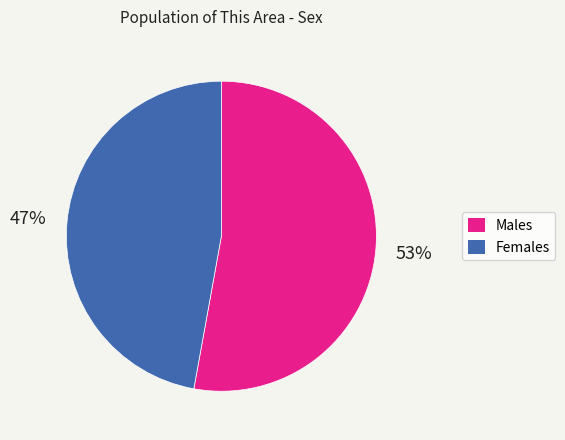

Count the number of slices in the pie.

2